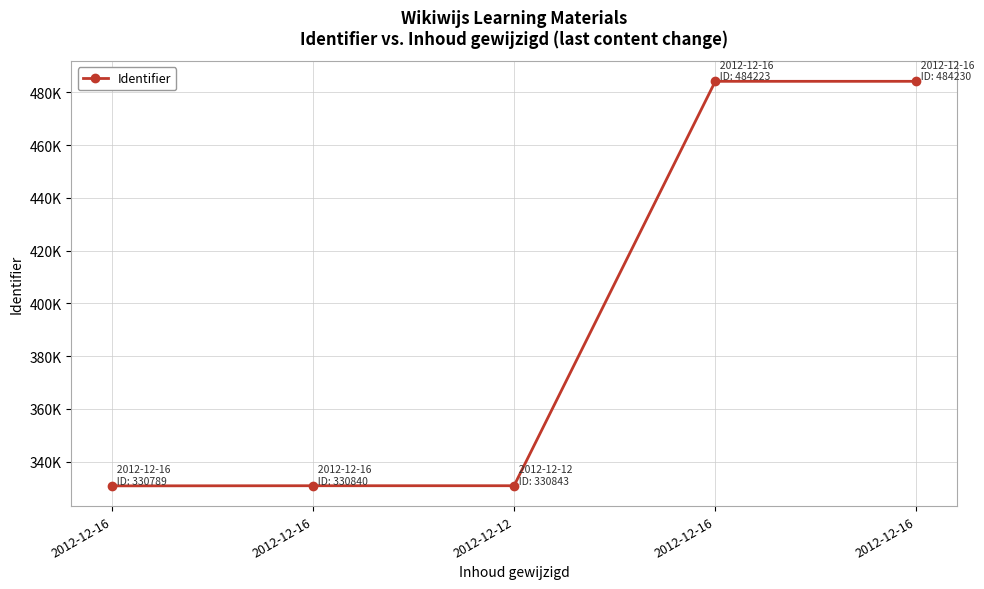

Reading left to right, transcribe all the data shown in this chart.

330789	330840	330843	484223	484230